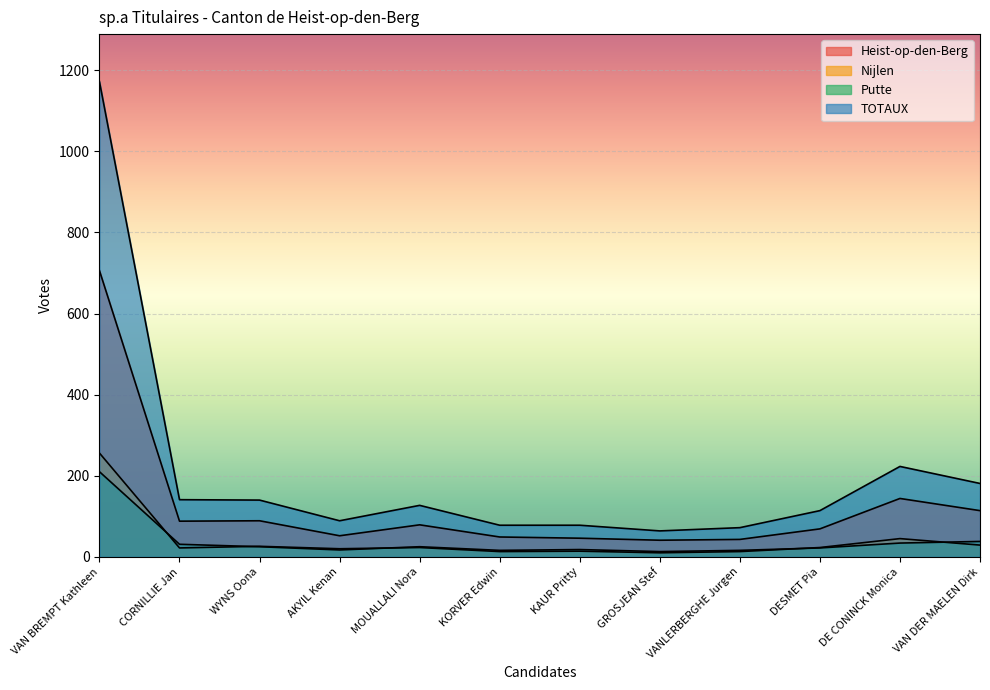

What is the maximum value for Heist-op-den-Berg?

706